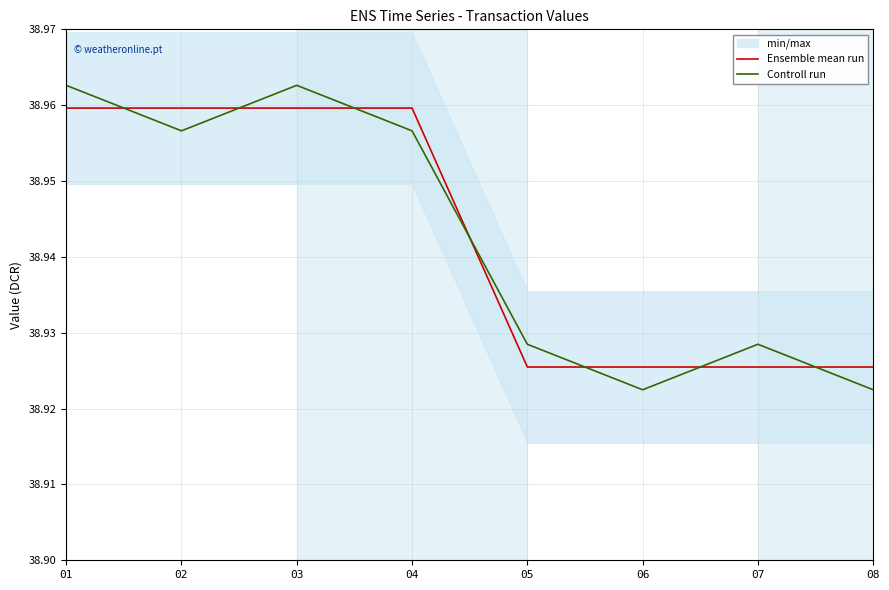

How many lines are shown in the chart?

2